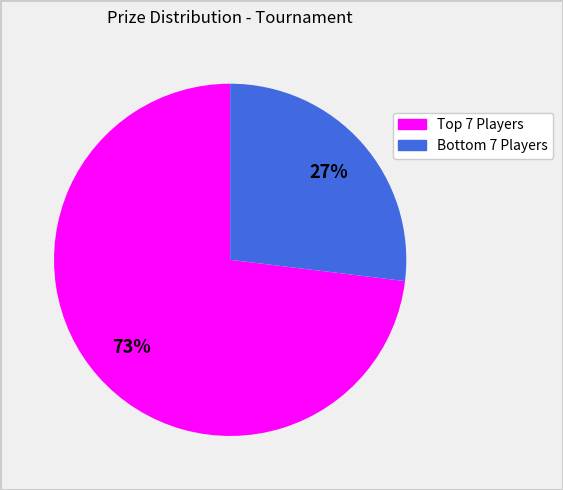

To the nearest percent, what is the average slice percentage?

50%